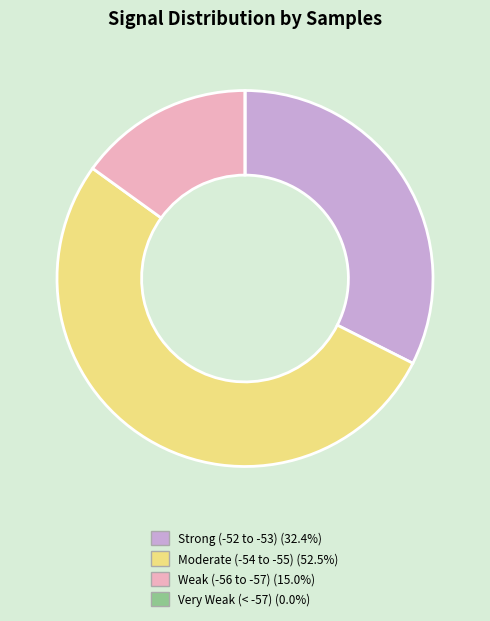

Is there any slice that represents more than half of the pie?

Yes